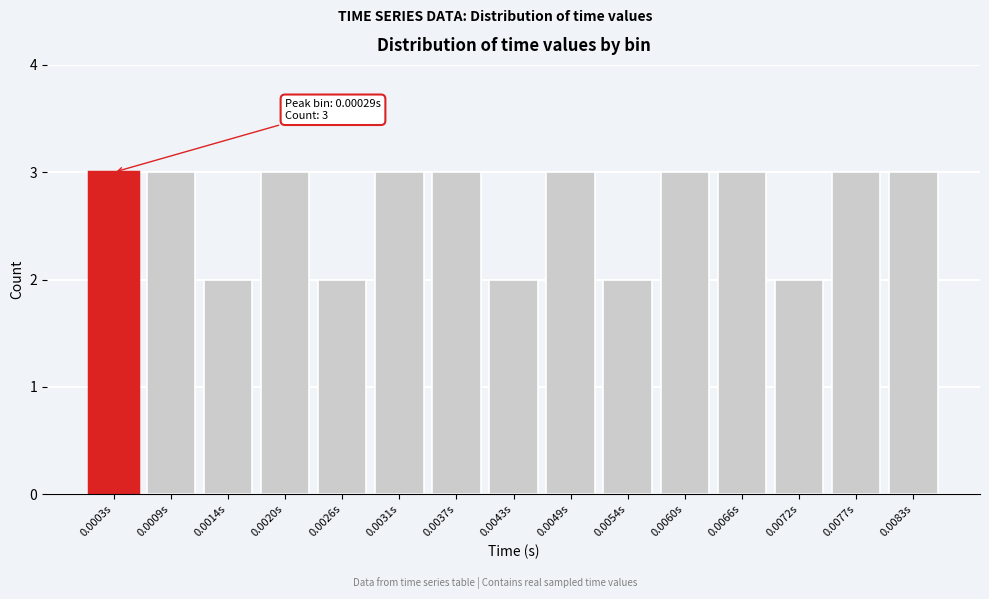

Reading left to right, extract all data points from this chart.

0.0003s=3	0.0009s=3	0.0014s=2	0.0020s=3	0.0026s=2	0.0031s=3	0.0037s=3	0.0043s=2	0.0049s=3	0.0054s=2	0.0060s=3	0.0066s=3	0.0072s=2	0.0077s=3	0.0083s=3